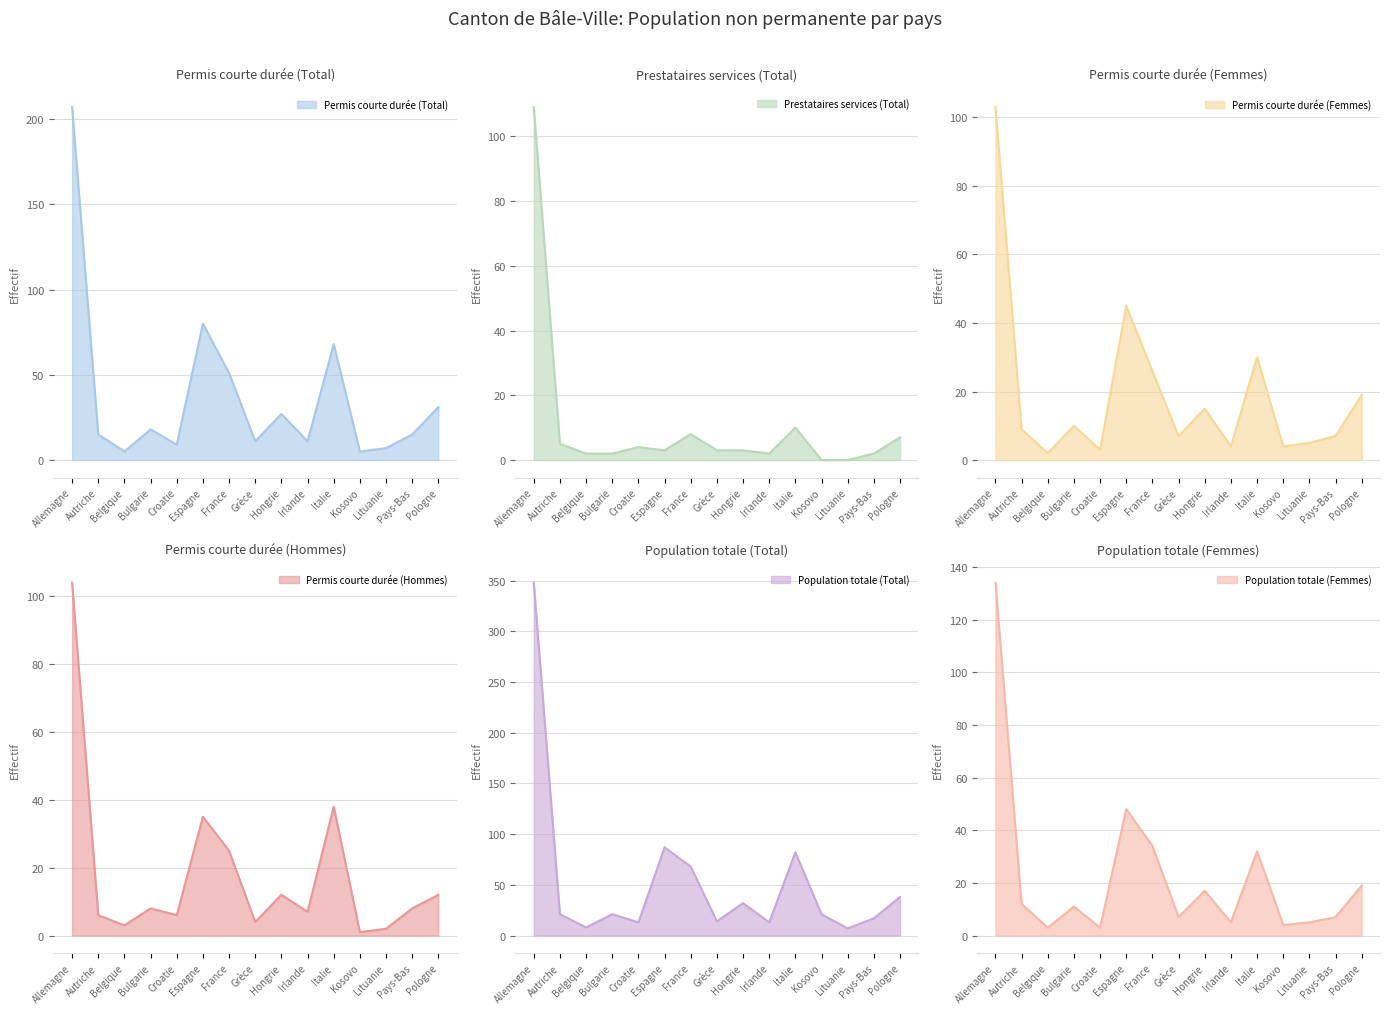

Is the value of Permis courte durée (Femmes) at Bulgarie greater than the value of Population totale (Total) at France?

No